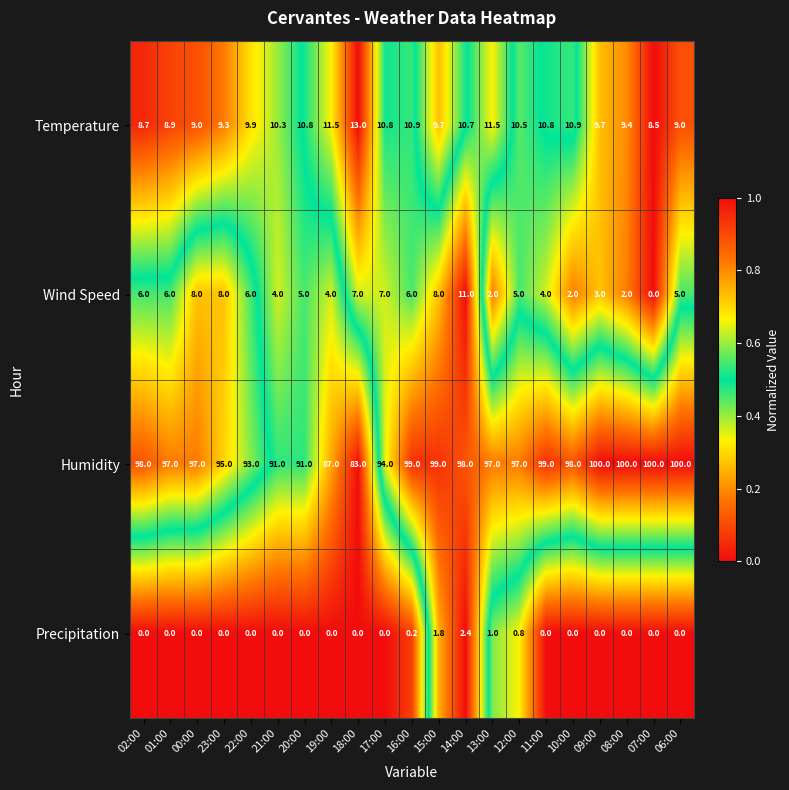

The value of Temperature at 06:00 is 3.4. True or false?

False